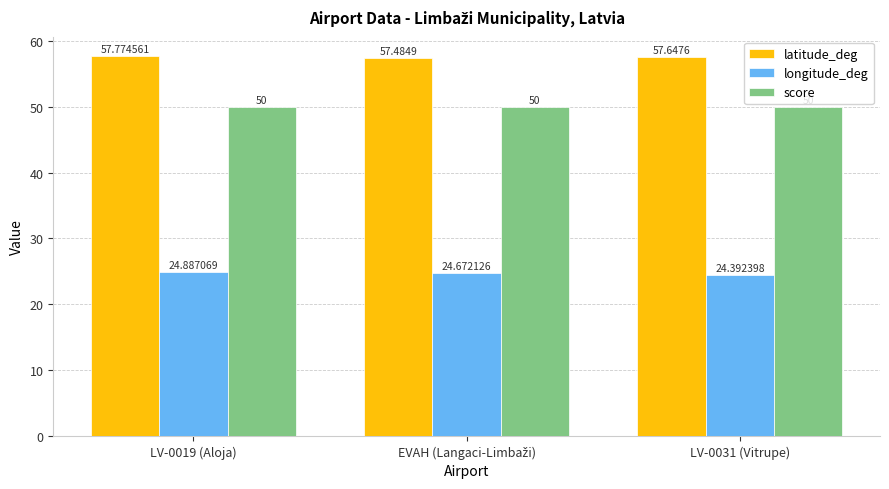

What is the approximate value of latitude_deg at LV-0019 (Aloja)?

57.8